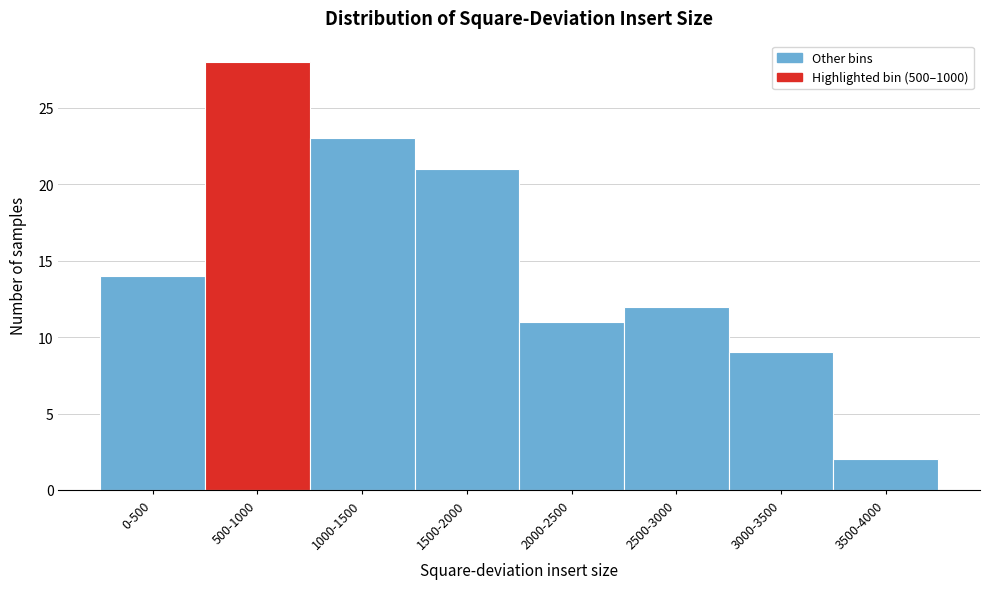

Reading left to right, transcribe all the data shown in this chart.

14	28	23	21	11	12	9	2